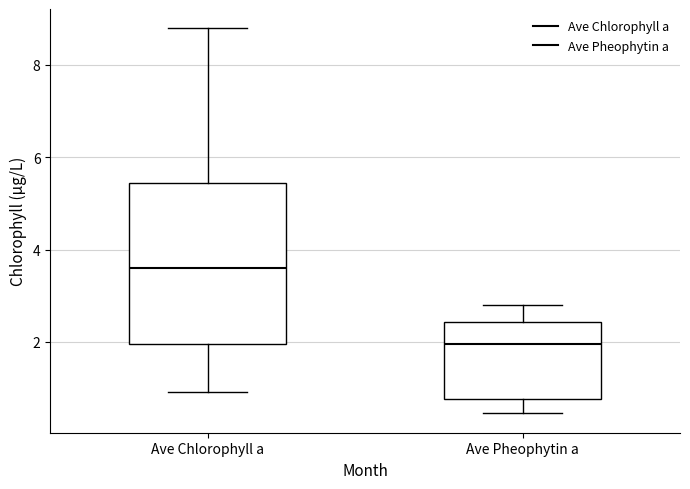

Reading left to right, transcribe this box plot: for each box, give where its median line is, the range the box spans, and where its two whiskers end, as read against the y-axis. The values are not printed on the chart, so give them approximately, as read against the axis.

Ave Chlorophyll a: median 3.6, box 2.0 to 5.4, whiskers 1.0 to 8.8
Ave Pheophytin a: median 2.0, box 0.8 to 2.4, whiskers 0.4 to 2.8